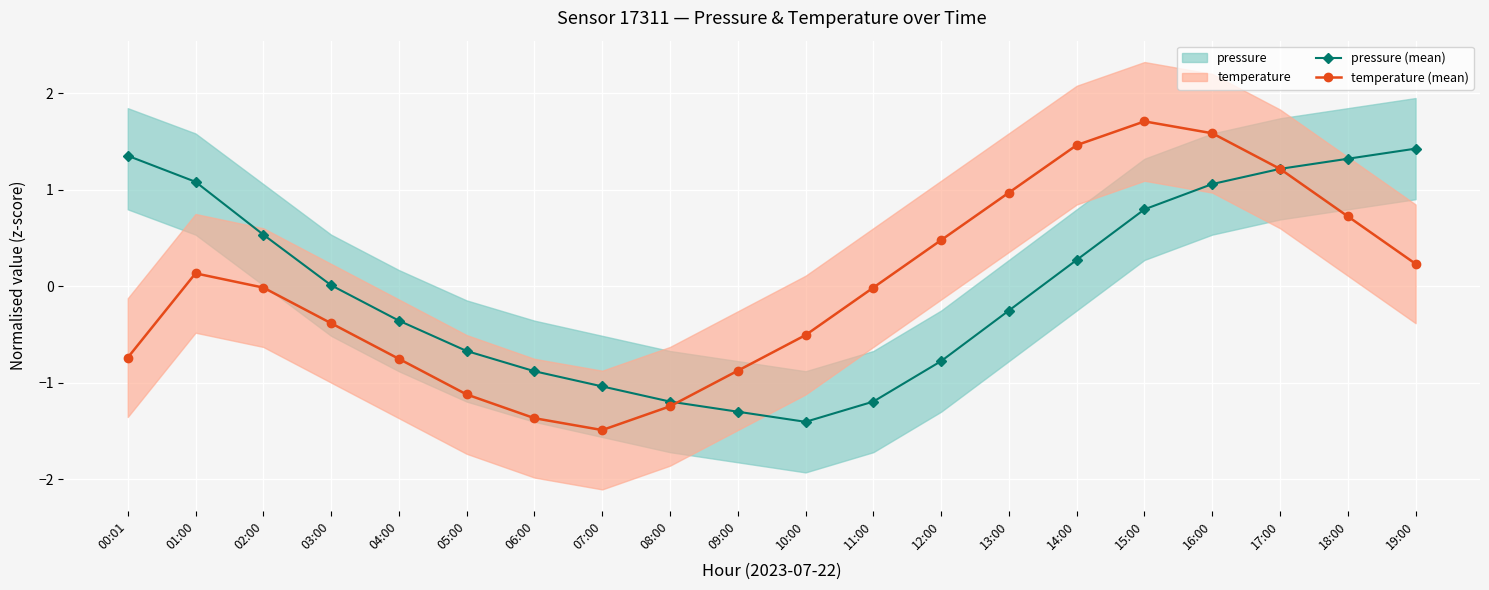

What is the difference between the second highest and second lowest values in the pressure (mean) series?

2.7